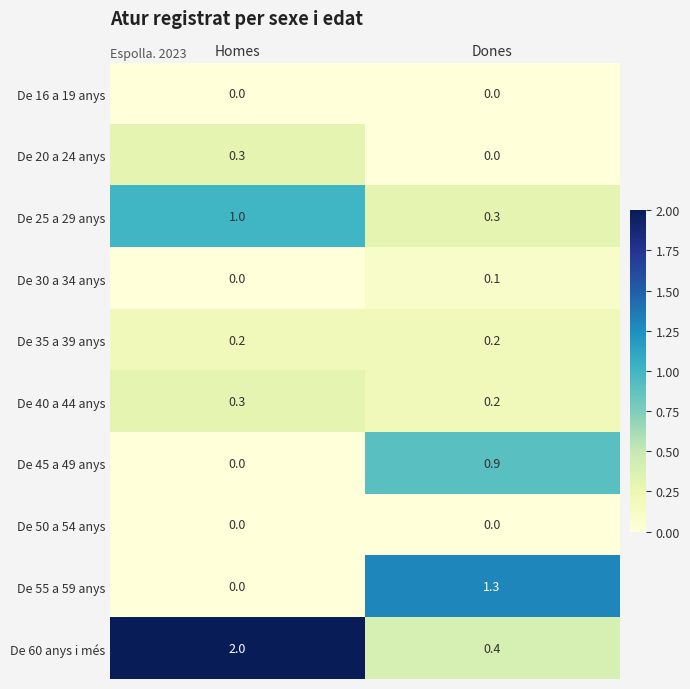

What is the total value across all series at Dones?

3.4